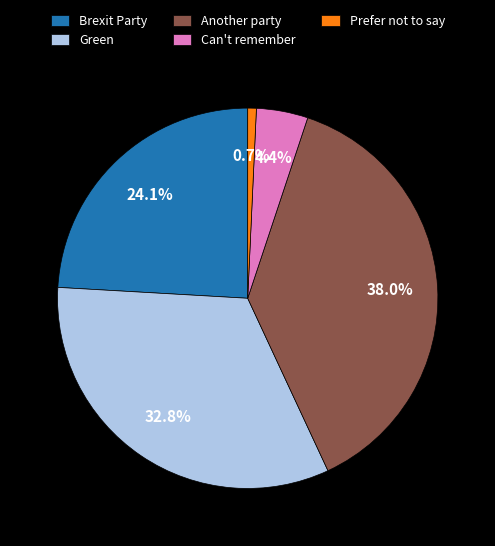

Which category has the biggest portion of the pie?

Another party